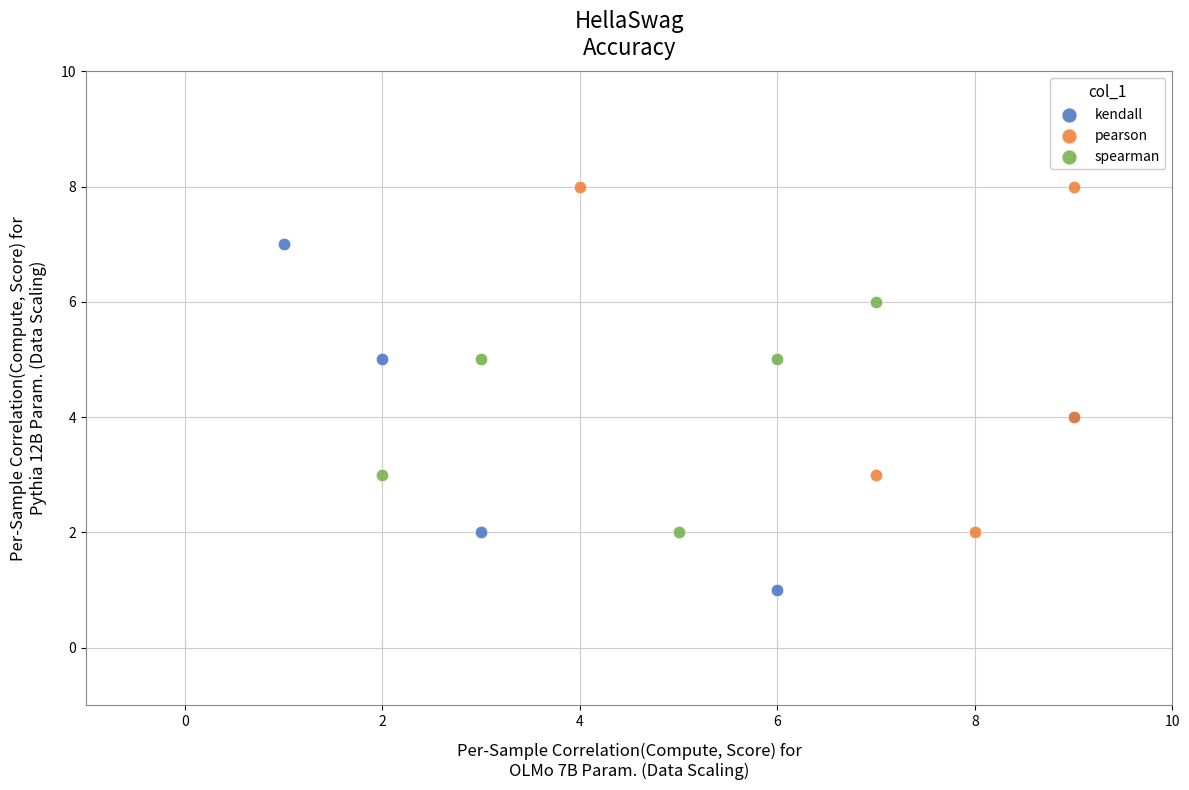

Which series contains the highest Y value?

pearson